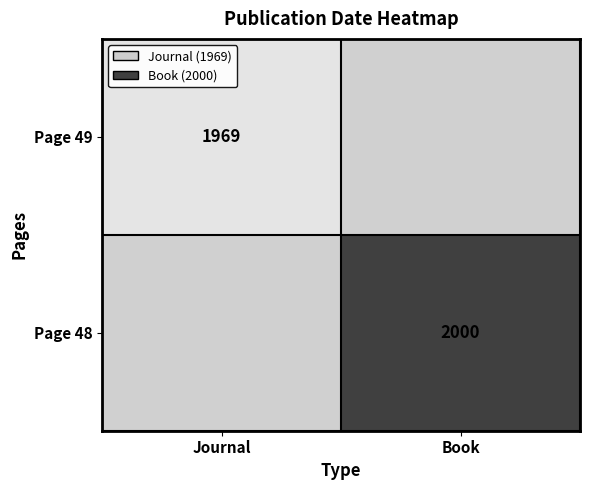

The Page 48 series shows 496 at Book. True or false?

False